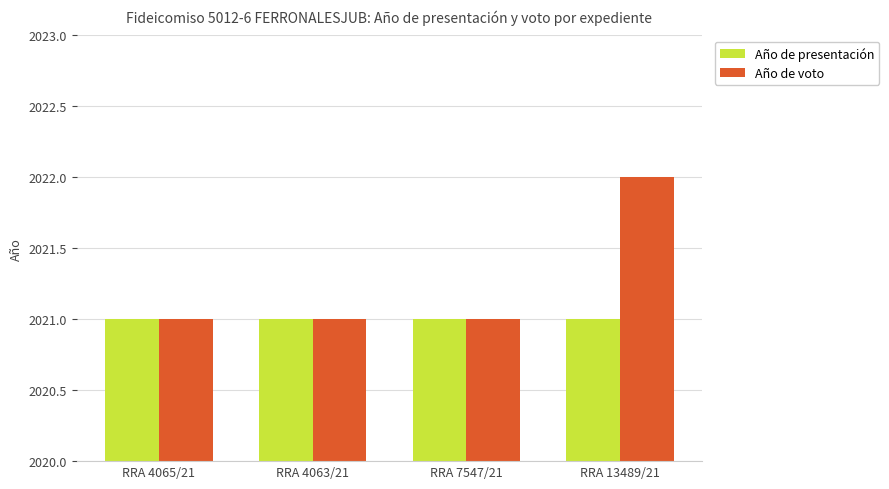

What is the label of the 1st bar from the right?

RRA 13489/21